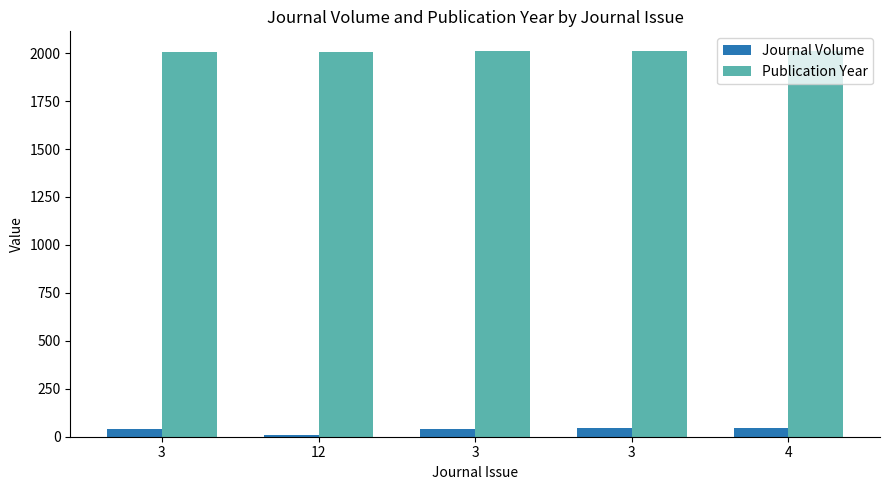

At which label does Publication Year first exceed 2010?

3